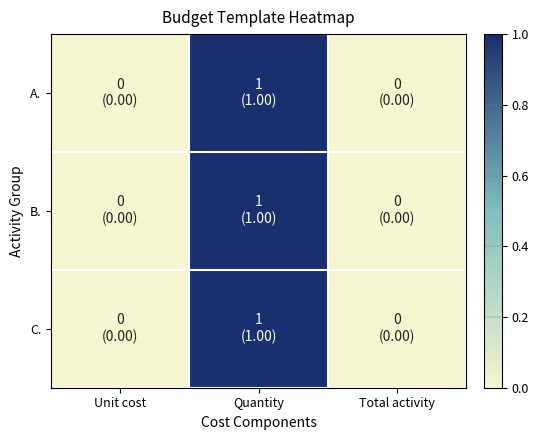

How many distinct data groups are displayed?

3